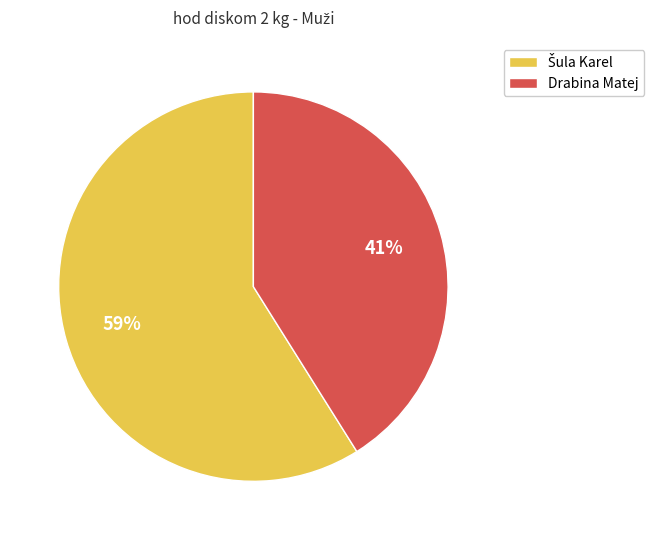

To the nearest percent, what is the average slice percentage?

50%